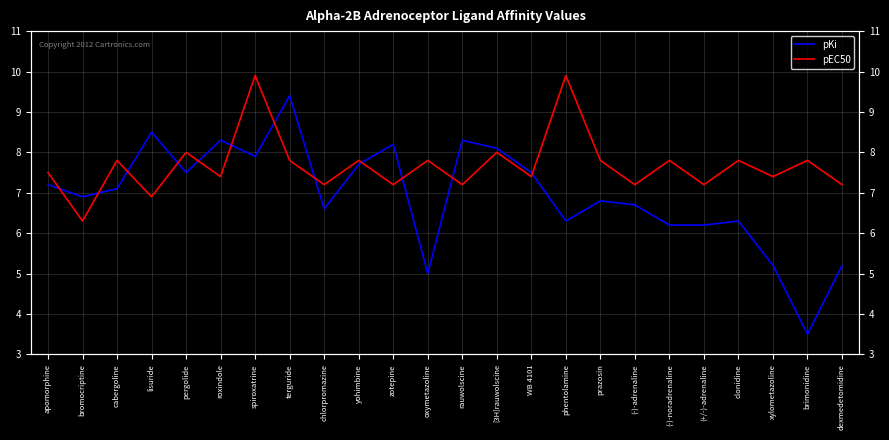

Is the value of pEC50 at phentolamine greater than the value of pKi at chlorpromazine?

Yes